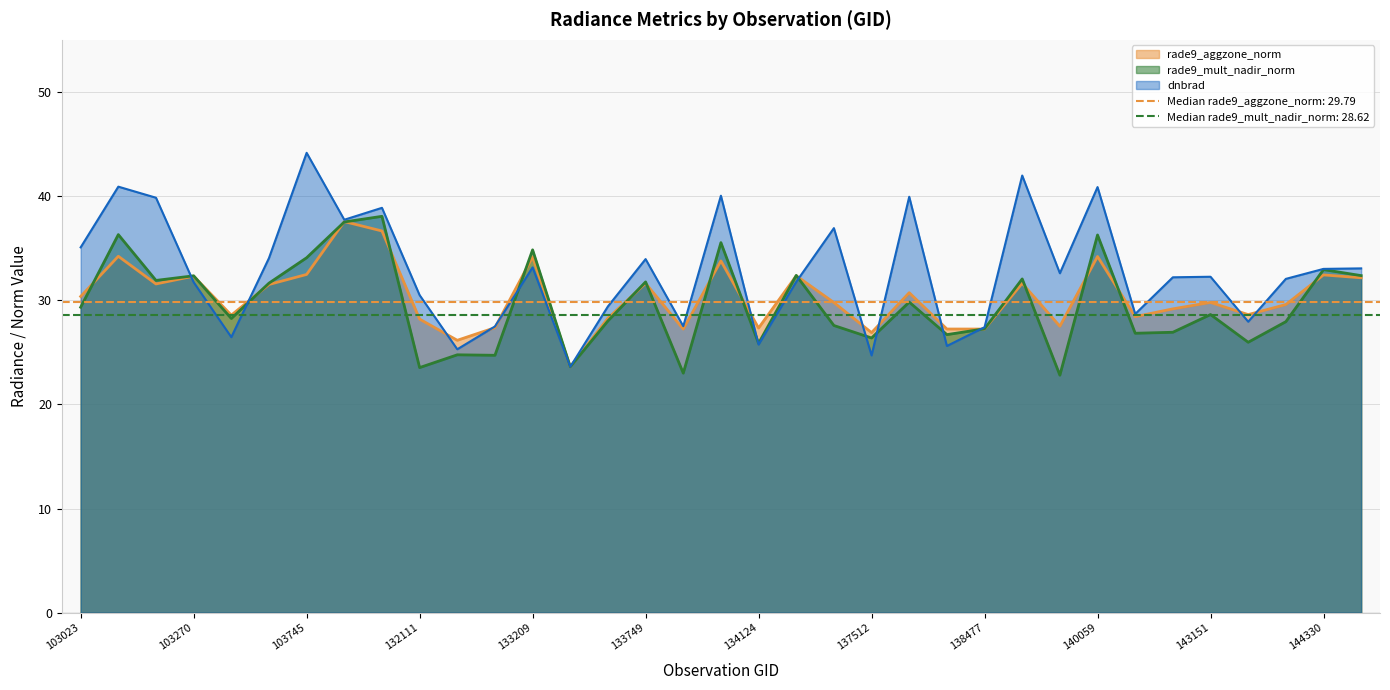

How many lines are shown in the chart?

3